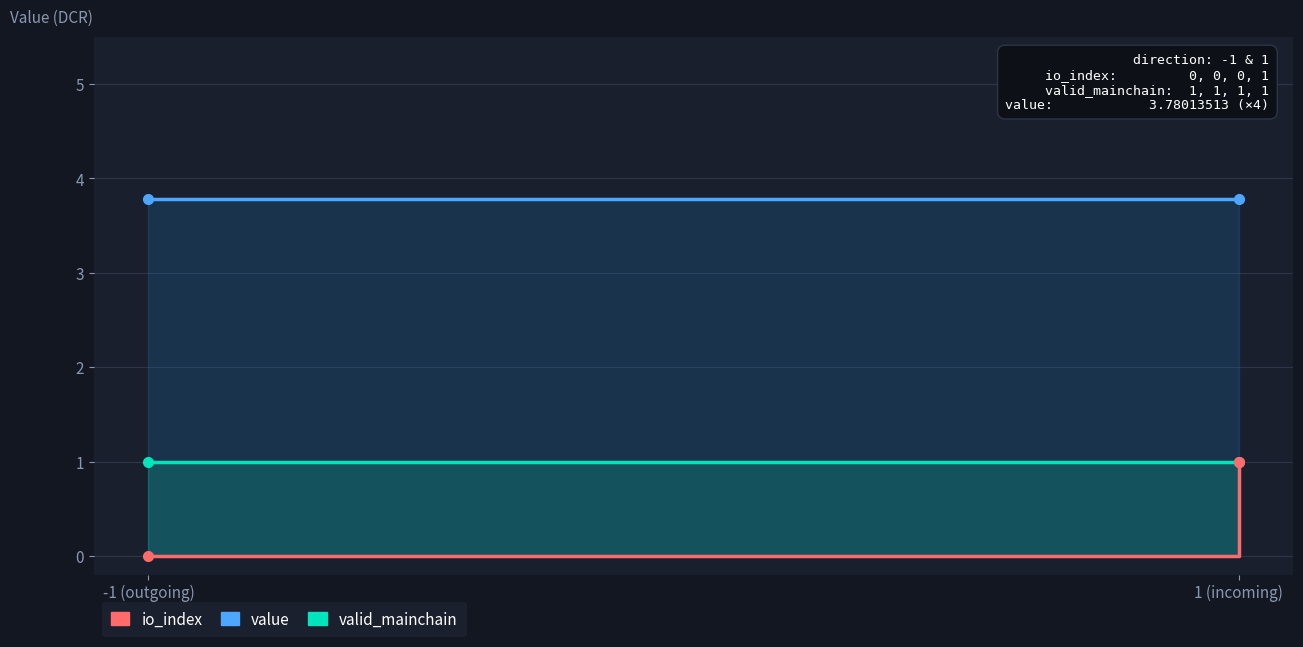

True or false: value and valid_mainchain intersect in this chart.

False